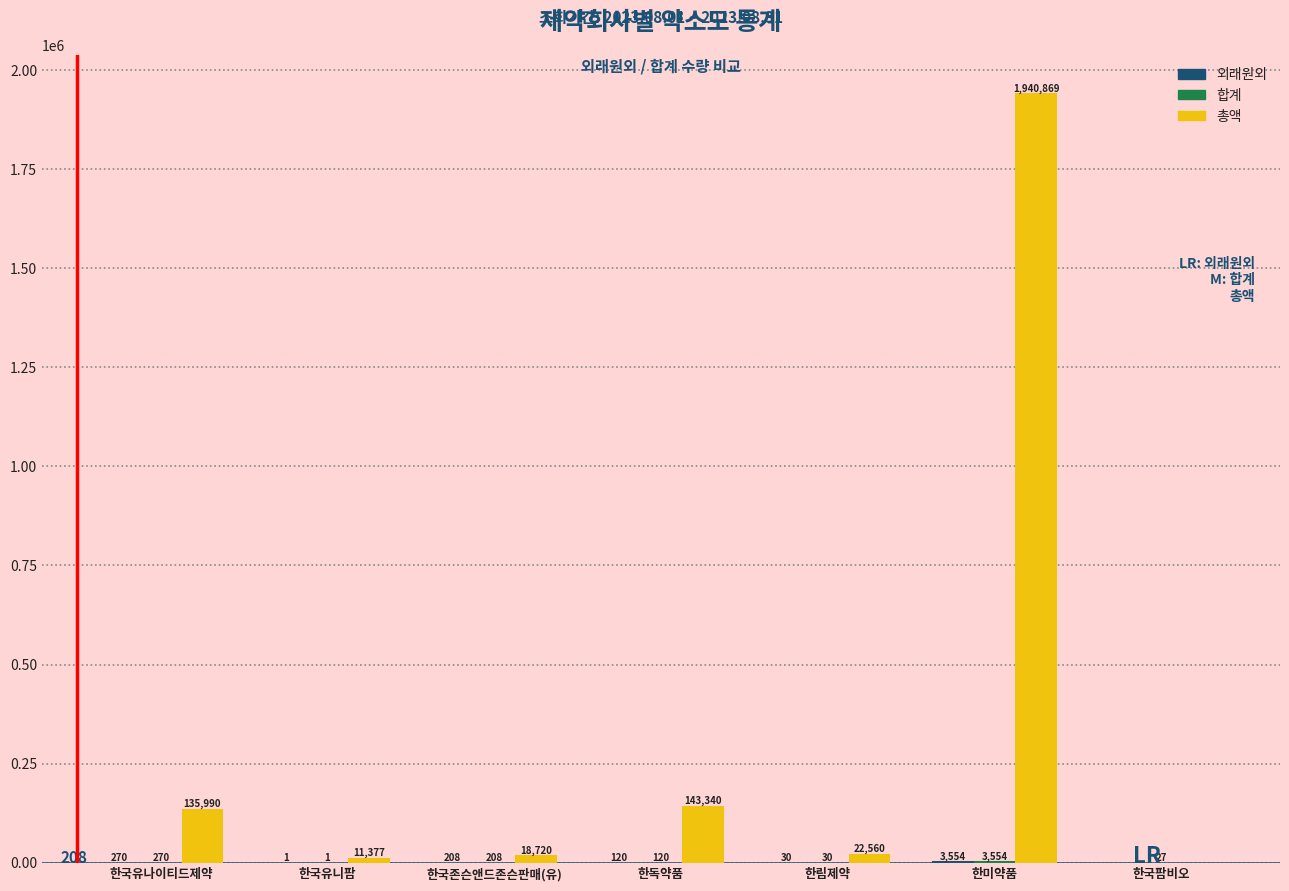

Which series has the largest total across all categories?

총액